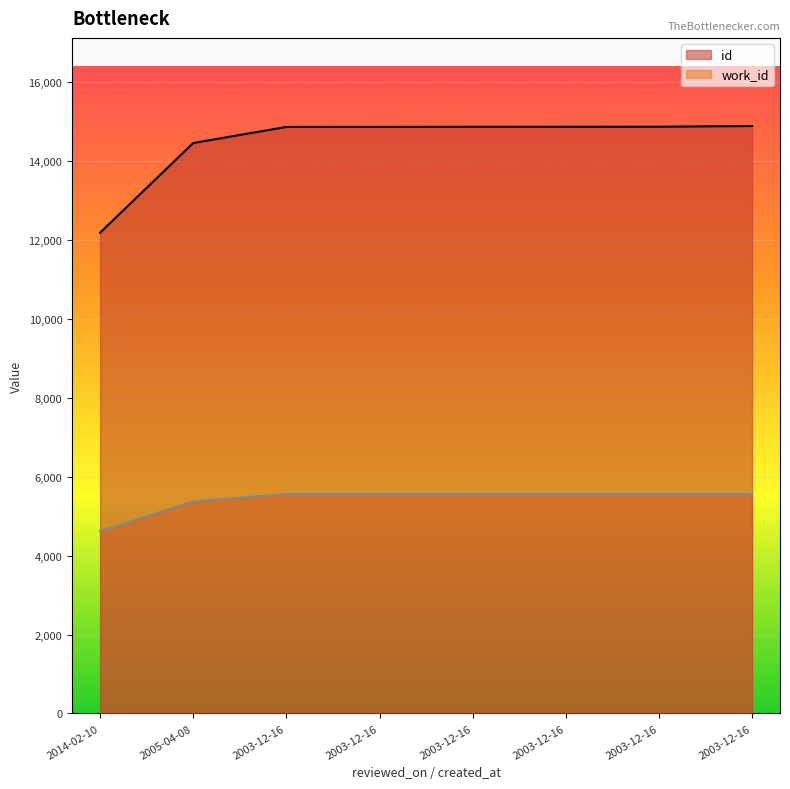

What value does the work_id series have at 2003-12-16?

5562